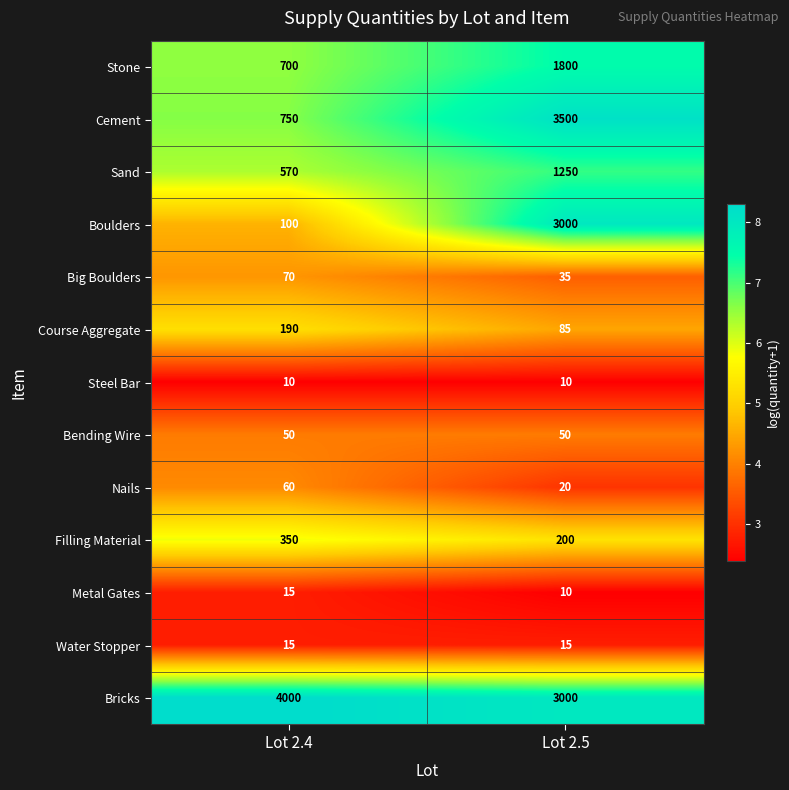

Reading left to right, what are all the values shown in this chart?

Stone: 700	1800
Cement: 750	3500
Sand: 570	1250
Boulders: 100	3000
Big Boulders: 70	35
Course Aggregate: 190	85
Steel Bar: 10	10
Bending Wire: 50	50
Nails: 60	20
Filling Material: 350	200
Metal Gates: 15	10
Water Stopper: 15	15
Bricks: 4000	3000